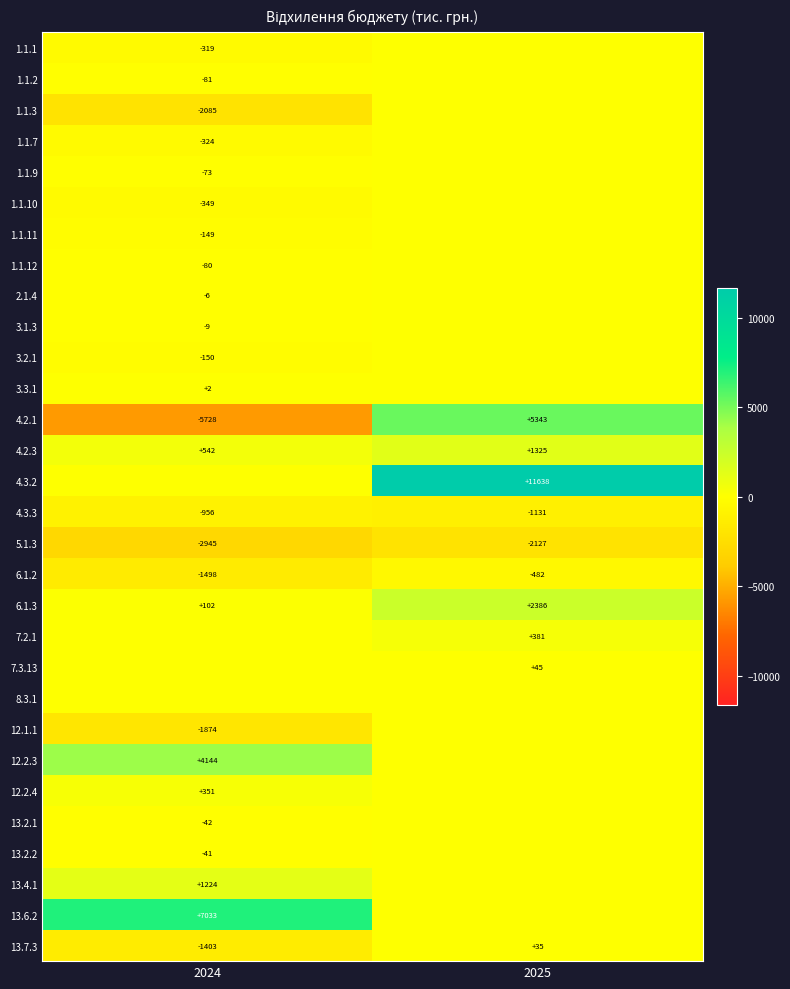

Rank the categories by 6.1.2 value from highest to lowest.

2025, 2024